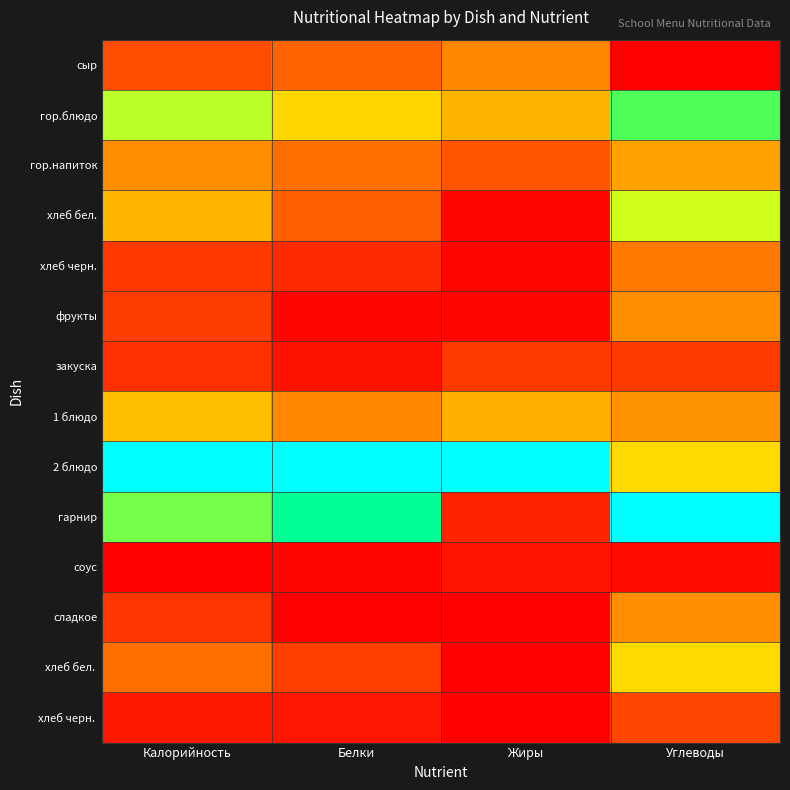

At which category is the sum across all series the highest?

Углеводы